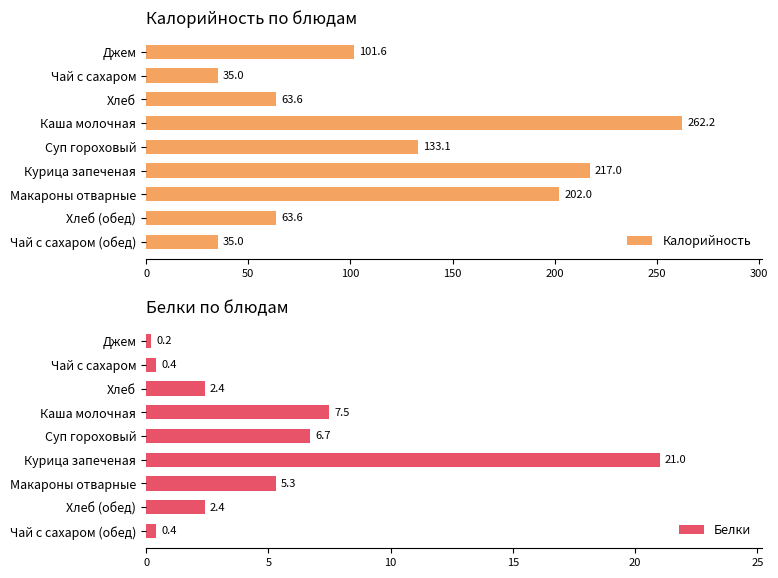

True or false: Калорийность has a value of 17.0 at Чай с сахаром (обед).

False